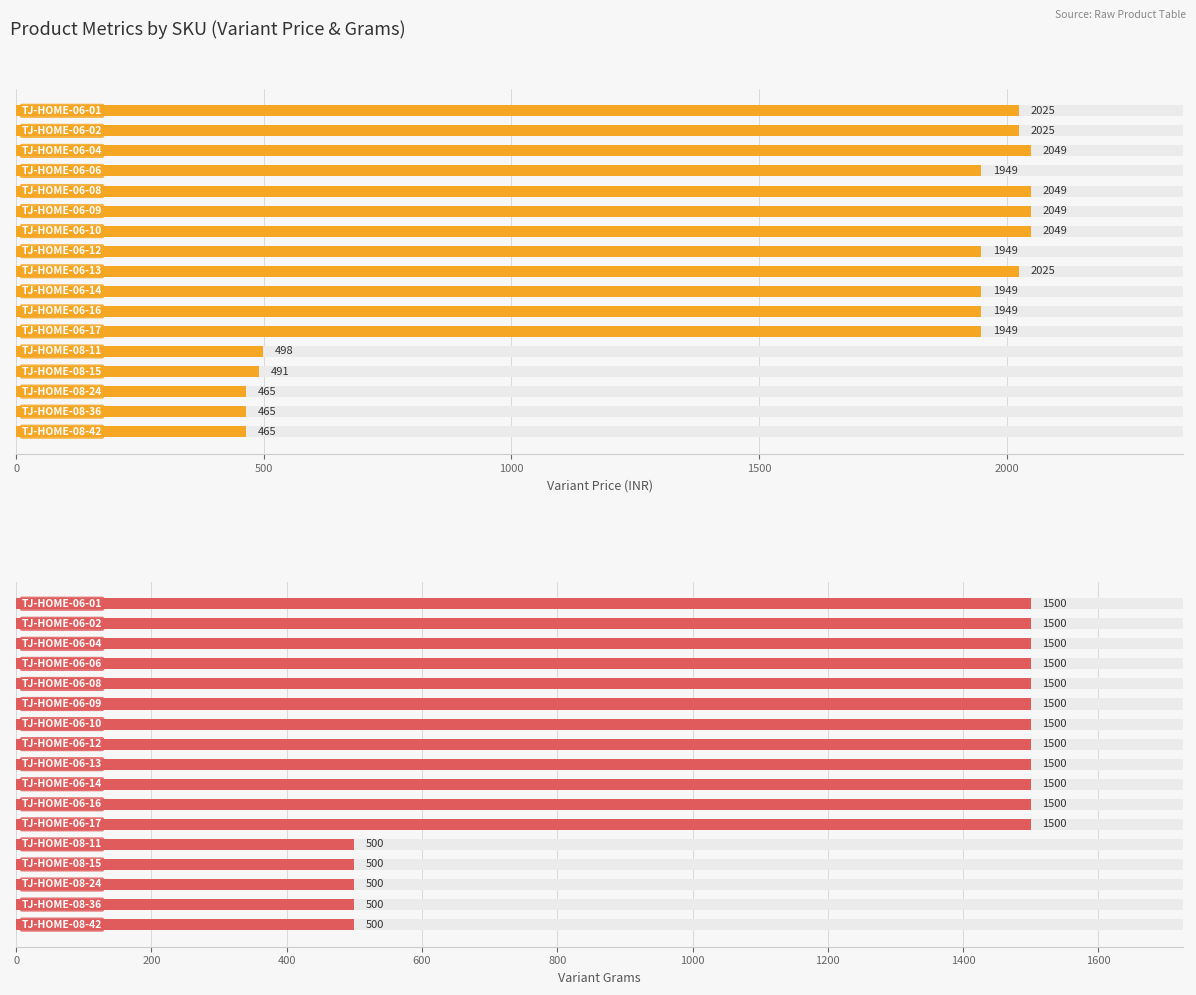

How many series are shown in this chart?

2